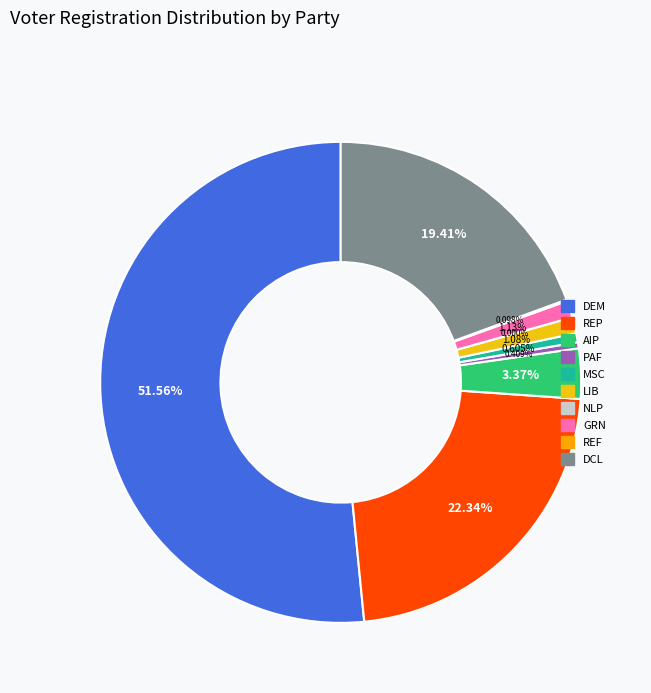

True or false: dem accounts for 34% of the total.

False